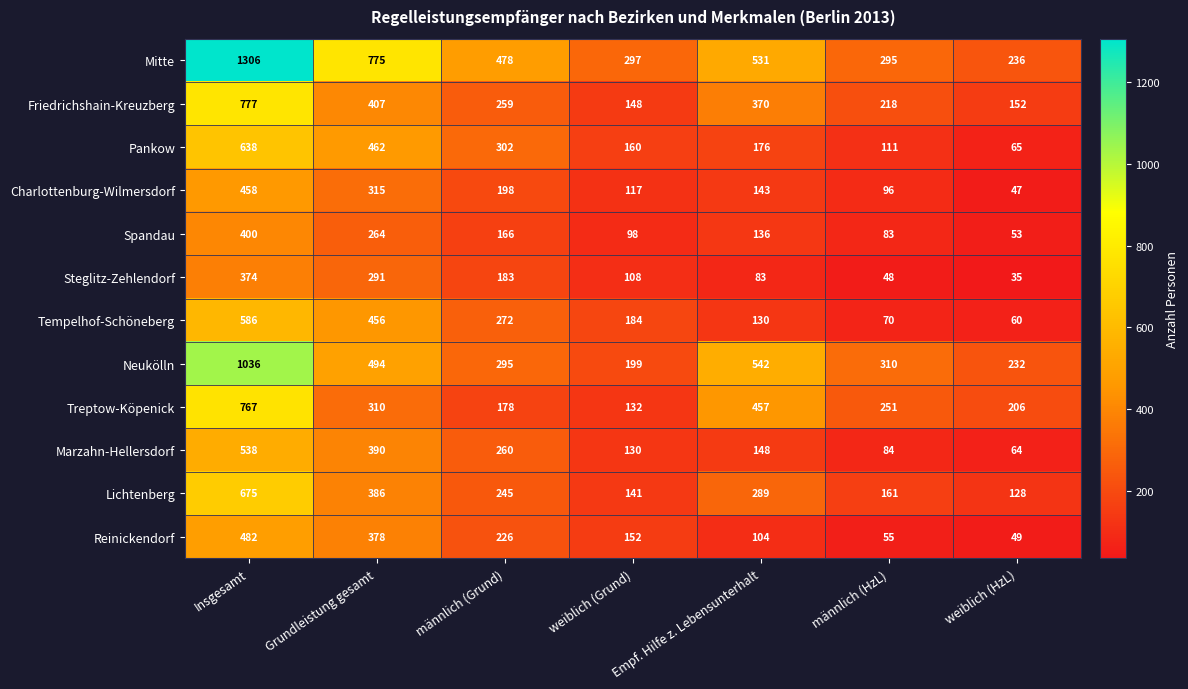

Which category has the lowest value in the Treptow-Köpenick series?

weiblich (Grund)